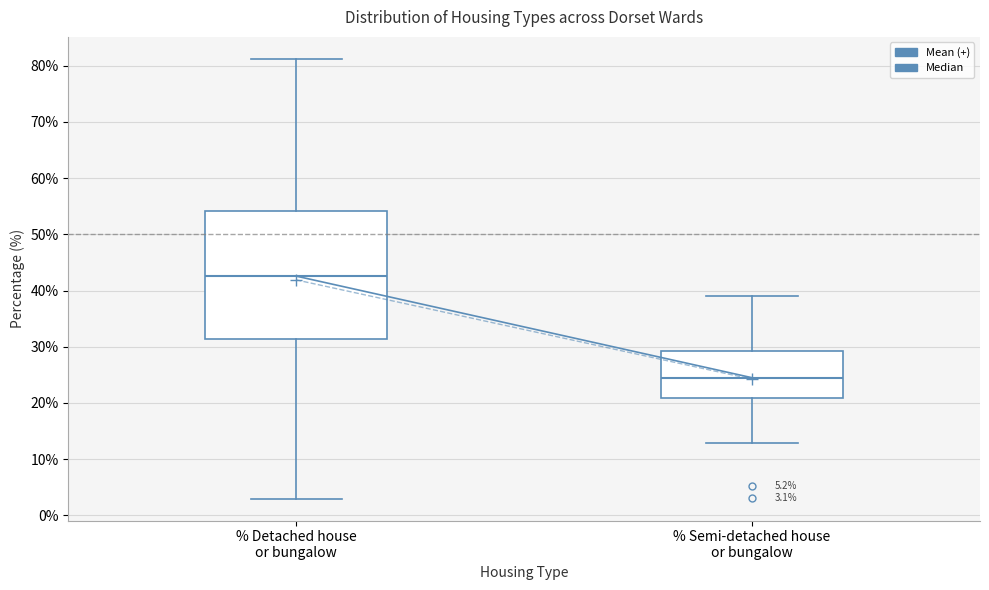

Which box is the tallest, from its lower edge to its upper edge?

% Detached house or bungalow